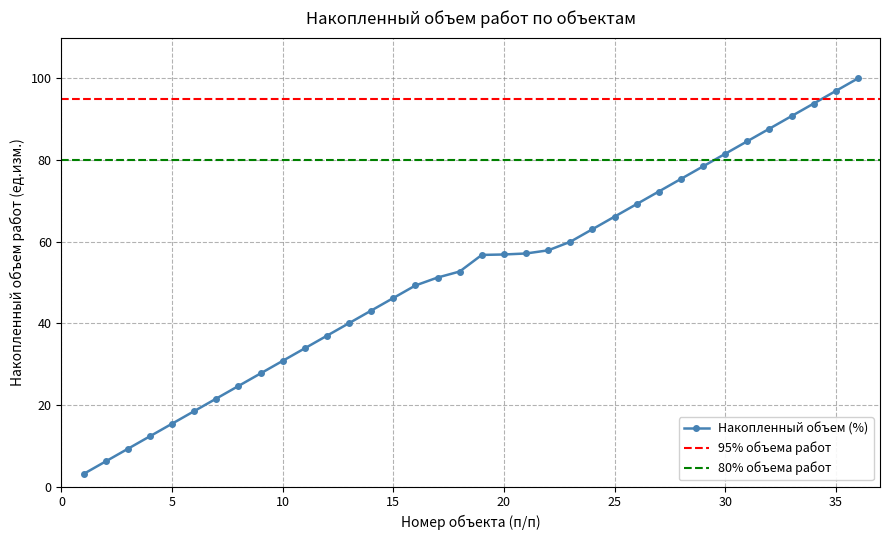

What is the smallest value displayed?

3.1